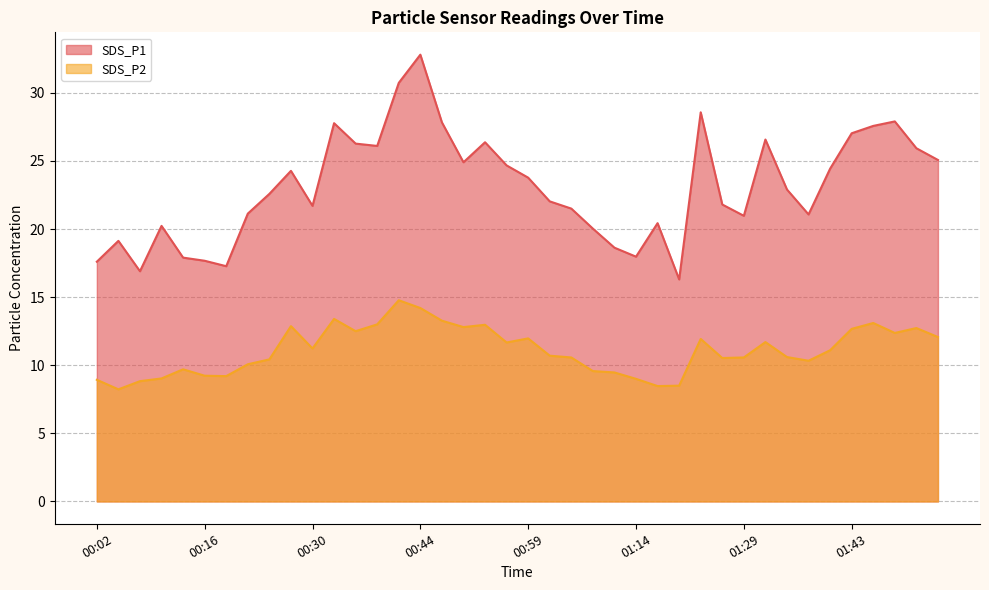

How many categories are shown in the chart?

40